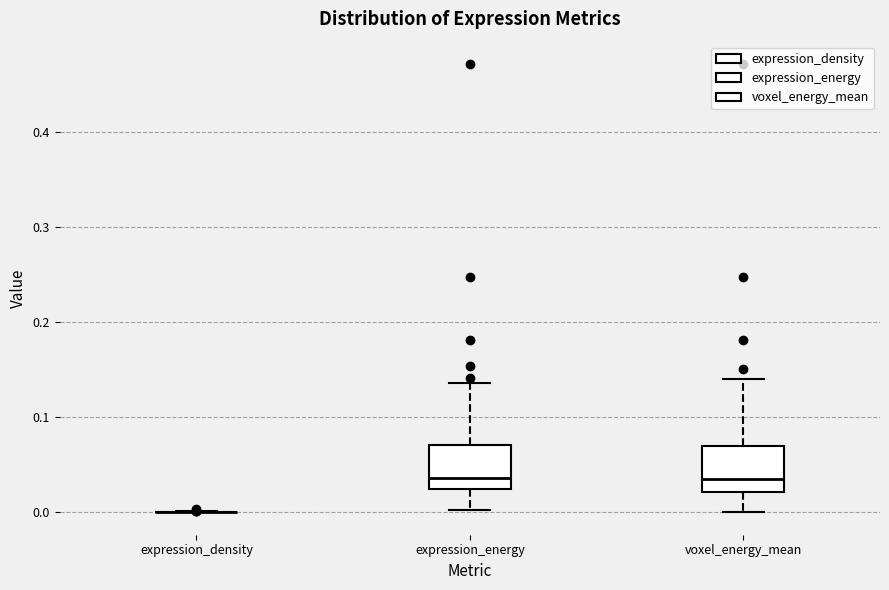

Reading left to right, transcribe this box plot: for each box, give where its median line is, the range the box spans, and where its two whiskers end, as read against the y-axis. The values are not printed on the chart, so give them approximately, as read against the axis.

expression_density: box collapsed to a line at 0.00, whiskers 0.00 to 0.00
expression_energy: median 0.04, box 0.02 to 0.07, whiskers 0.00 to 0.14
voxel_energy_mean: median 0.03, box 0.02 to 0.07, whiskers 0.00 to 0.14